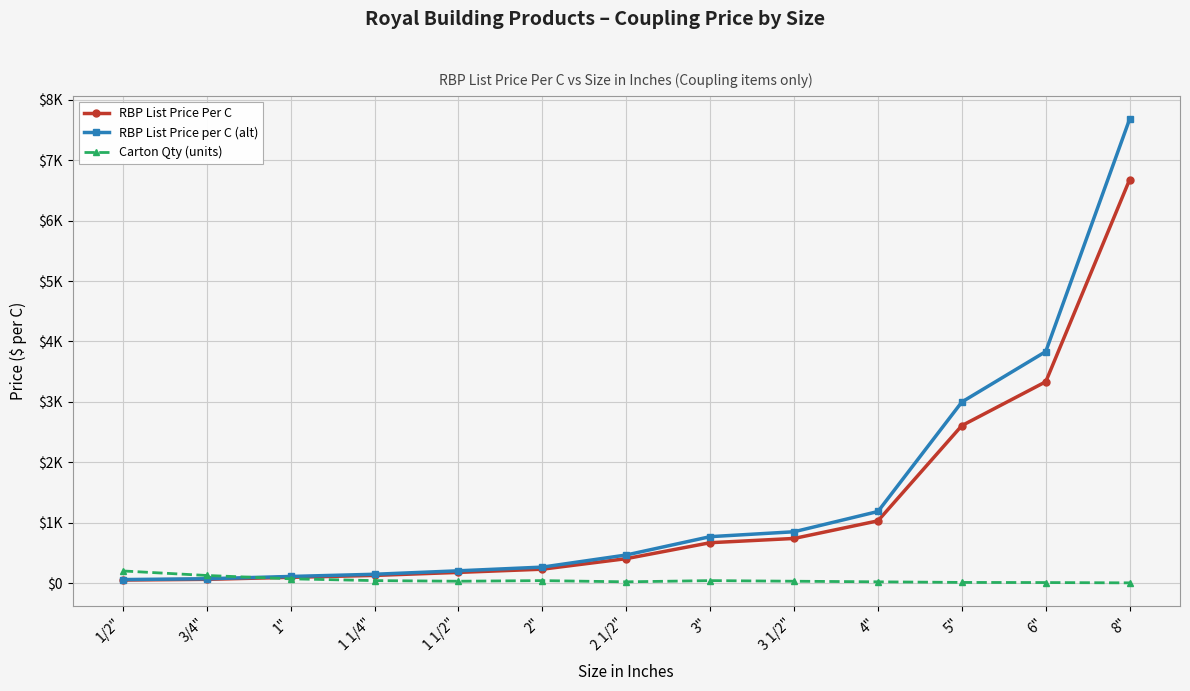

What is the value of the RBP List Price Per C point at the 6th from the left?

229.2